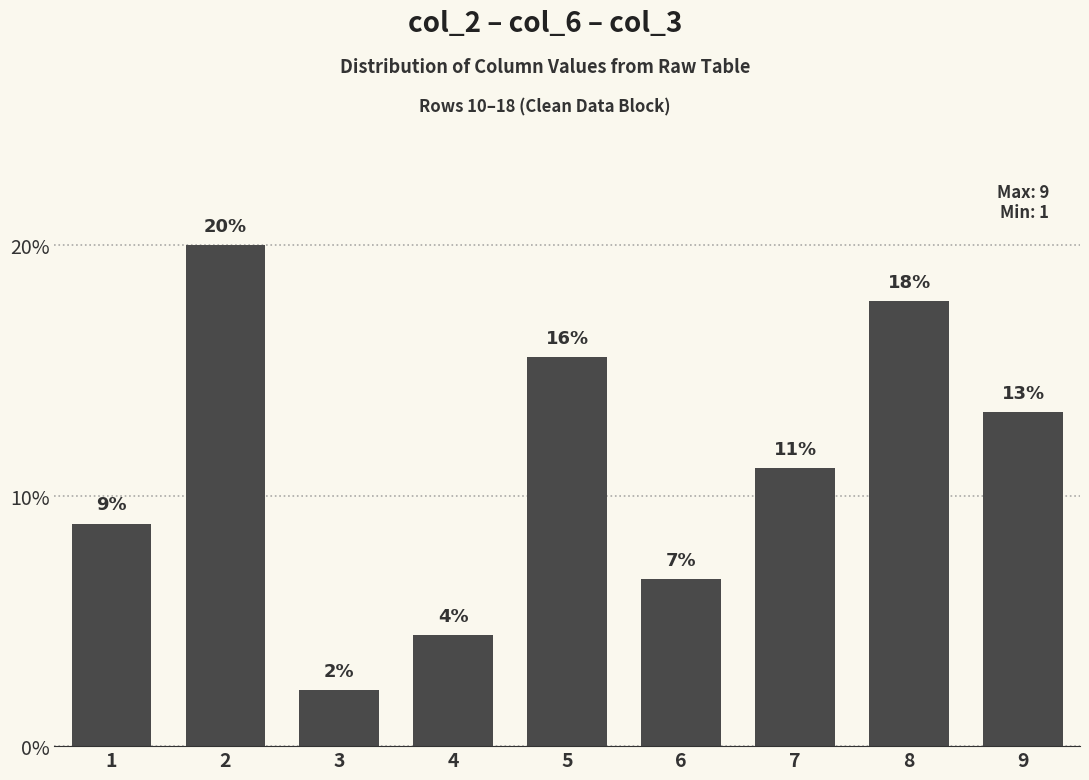

Is it true that the value at 6 is 11.9?

False